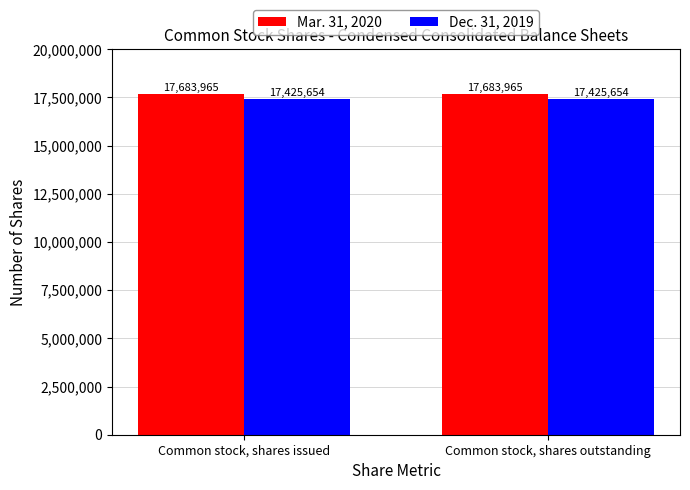

What is the difference between the highest and lowest values at Common stock, shares outstanding?

258311